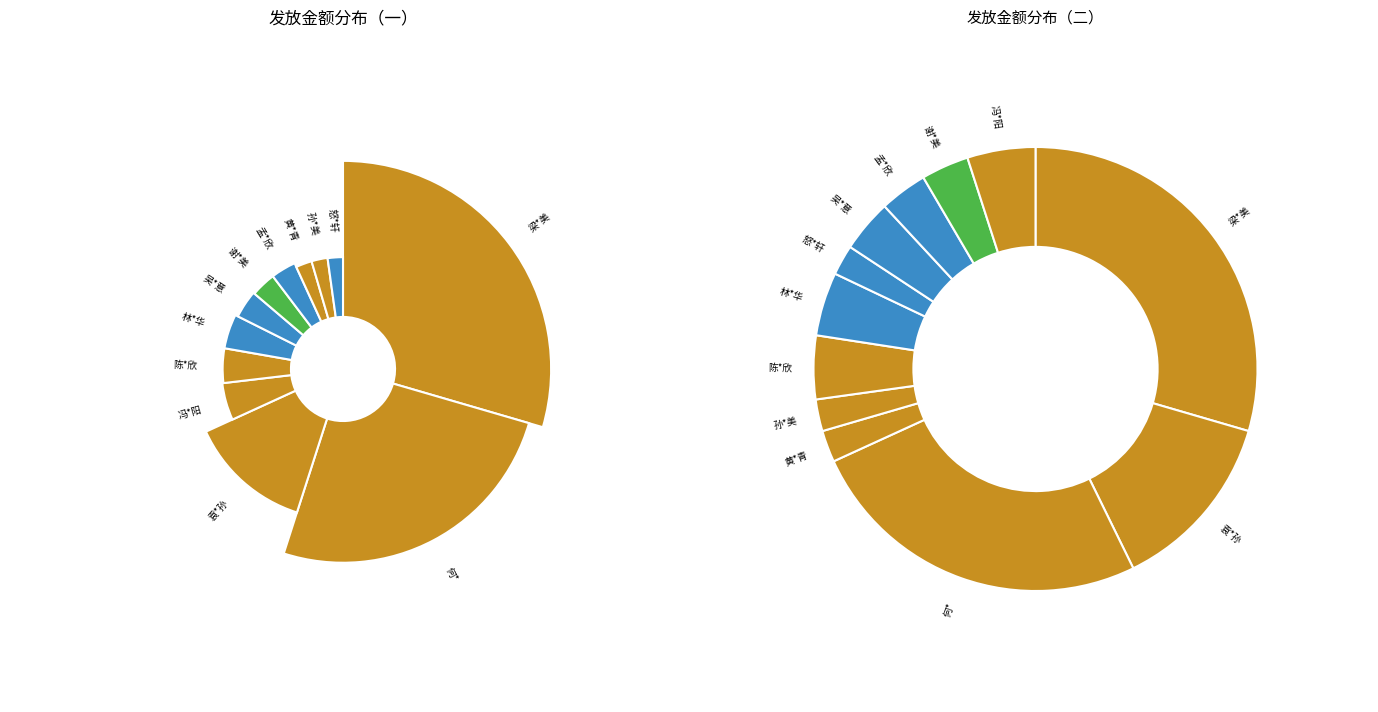

Approximately how many times larger is the value at 何* compared to 陈*欣?

5.5